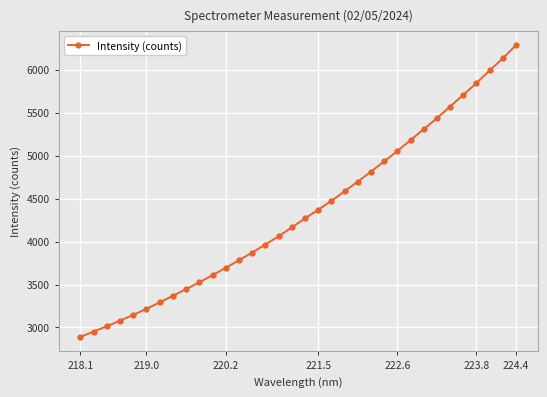

What is the maximum value shown in the chart?

6284.9